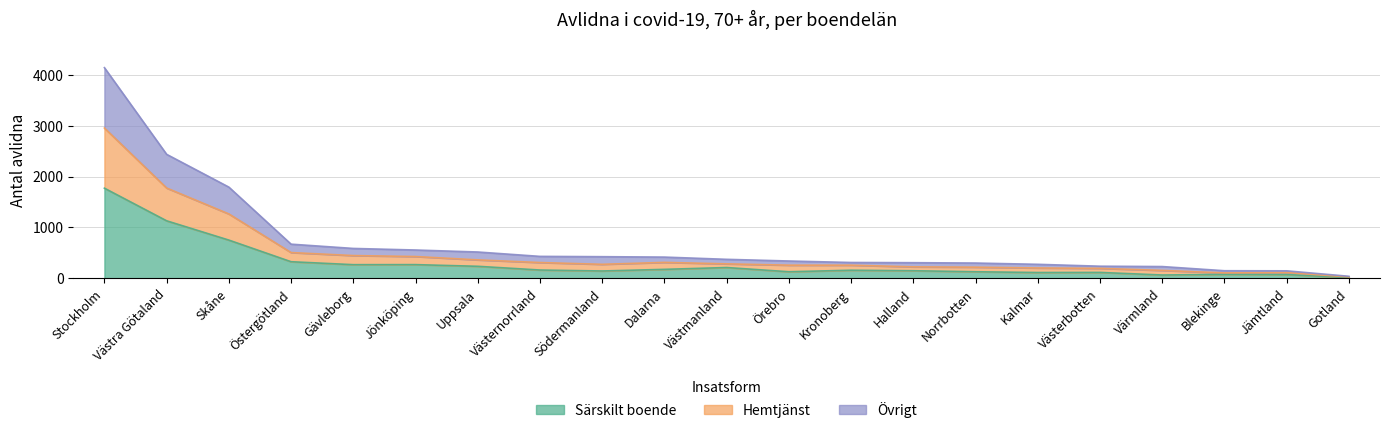

Reading left to right, transcribe all the data shown in this chart.

Totalt: Stockholm=4140	Västra Götaland=2437	Skåne=1793	Östergötland=672	Gävleborg=588	Jönköping=557	Uppsala=518	Västernorrland=432	Södermanland=426	Dalarna=418	Västmanland=374	Örebro=341	Kronoberg=312	Halland=308	Norrbotten=301	Kalmar=276	Västerbotten=239	Värmland=232	Blekinge=150	Jämtland=148	Gotland=41
Särskilt boende: Stockholm=1772	Västra Götaland=1131	Skåne=752	Östergötland=327	Gävleborg=269	Jönköping=270	Uppsala=237	Västernorrland=164	Södermanland=145	Dalarna=177	Västmanland=213	Örebro=130	Kronoberg=160	Halland=150	Norrbotten=130	Kalmar=115	Västerbotten=117	Värmland=66	Blekinge=79	Jämtland=75	Gotland=16
Hemtjänst: Stockholm=2954	Västra Götaland=1775	Skåne=1266	Östergötland=507	Gävleborg=448	Jönköping=429	Uppsala=363	Västernorrland=311	Södermanland=276	Dalarna=314	Västmanland=285	Örebro=259	Kronoberg=259	Halland=226	Norrbotten=220	Kalmar=204	Västerbotten=197	Värmland=156	Blekinge=107	Jämtland=114	Gotland=28